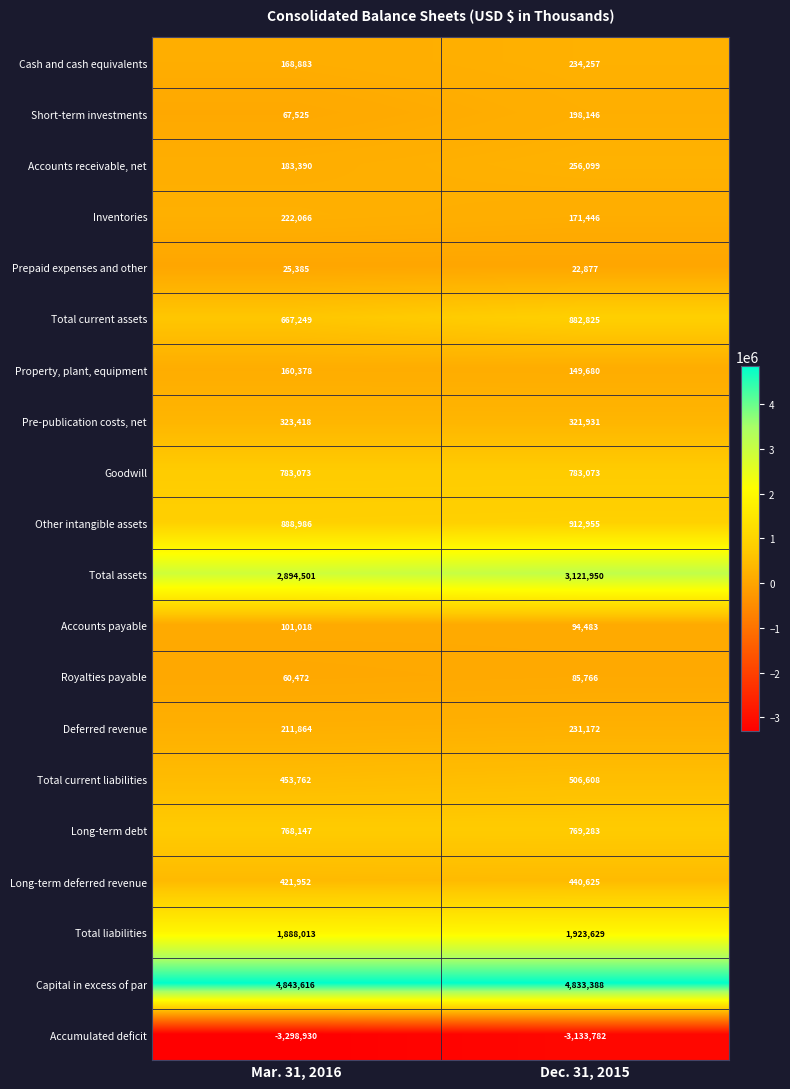

What is the sum of the Royalties payable values at Dec. 31, 2015 and Mar. 31, 2016?

146238